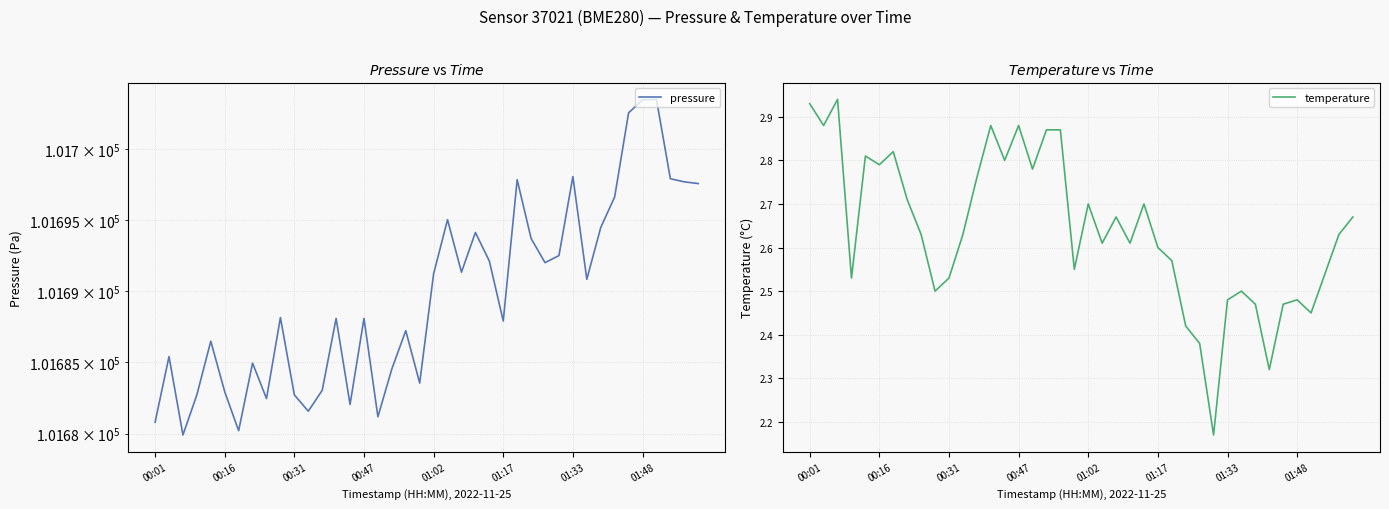

True or false: temperature has a value of 2.6 at 01:17.

True